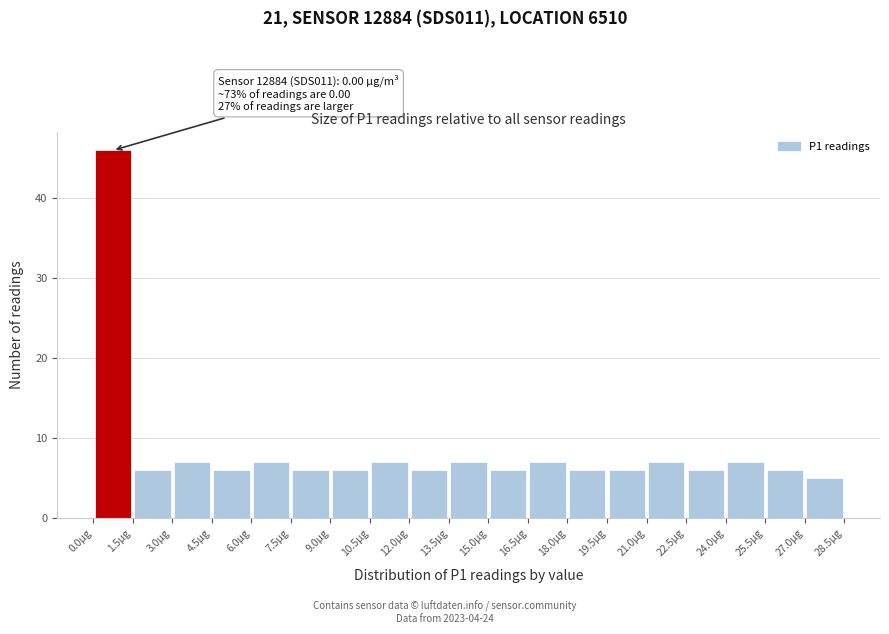

Over which range of the x-axis is the bar tallest?

0.0 to 1.5